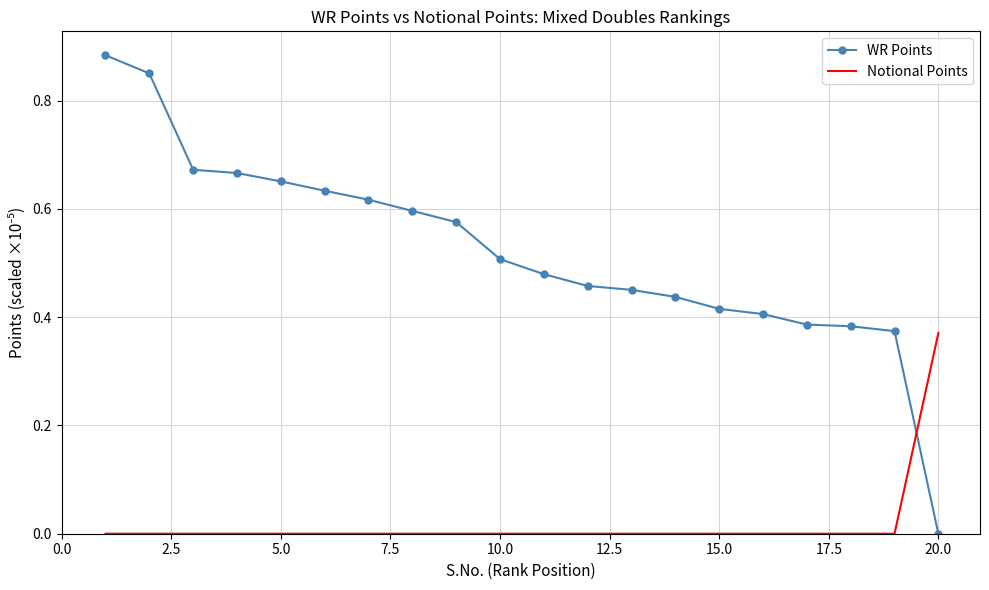

Which series has the widest spread of values?

WR Points